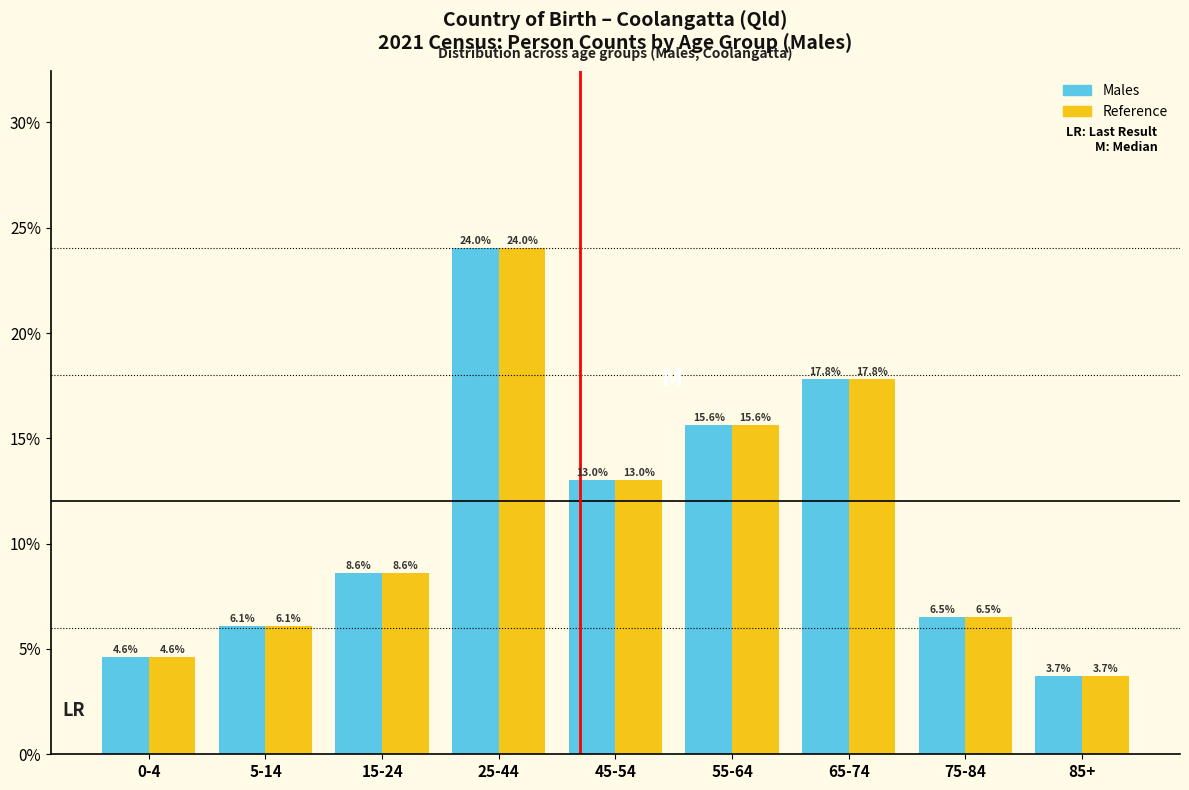

Which label corresponds to the smallest value in the chart?

85+